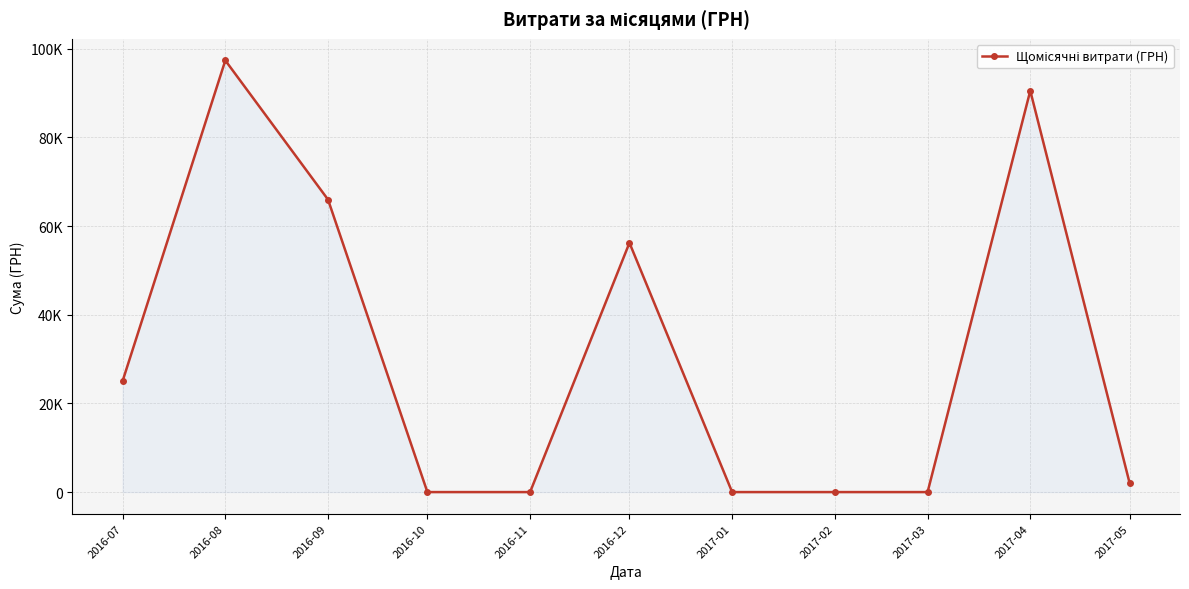

Does the chart have visible grid lines?

Yes